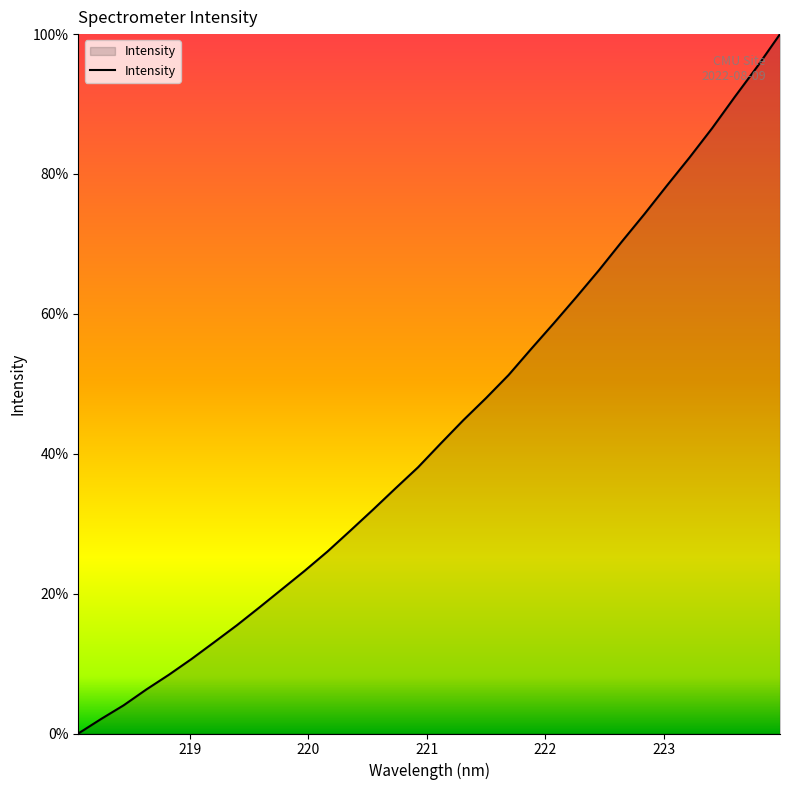

What is the maximum value shown in the chart?

100.0